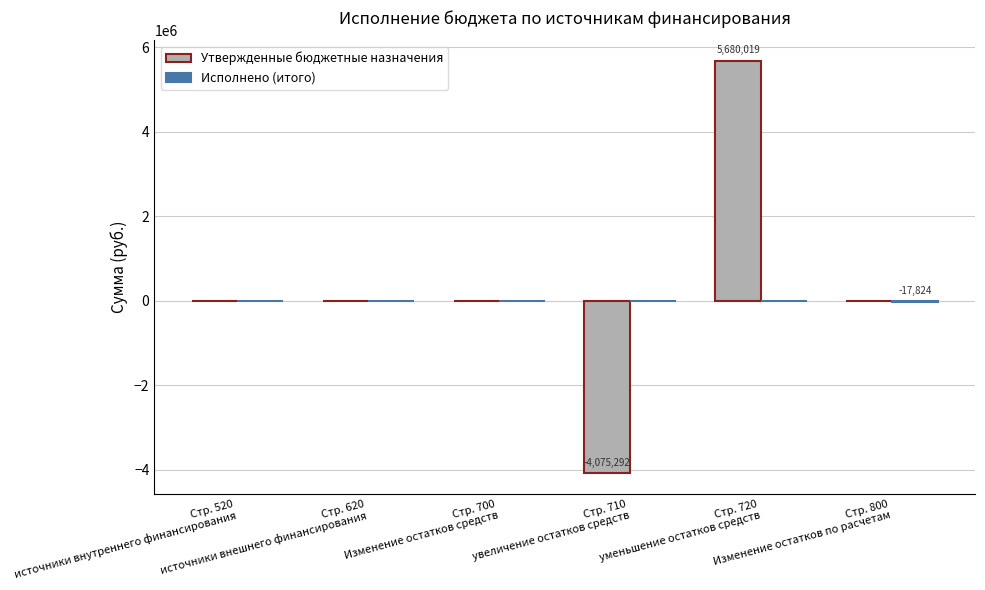

What is the greatest value displayed?

5680019.3